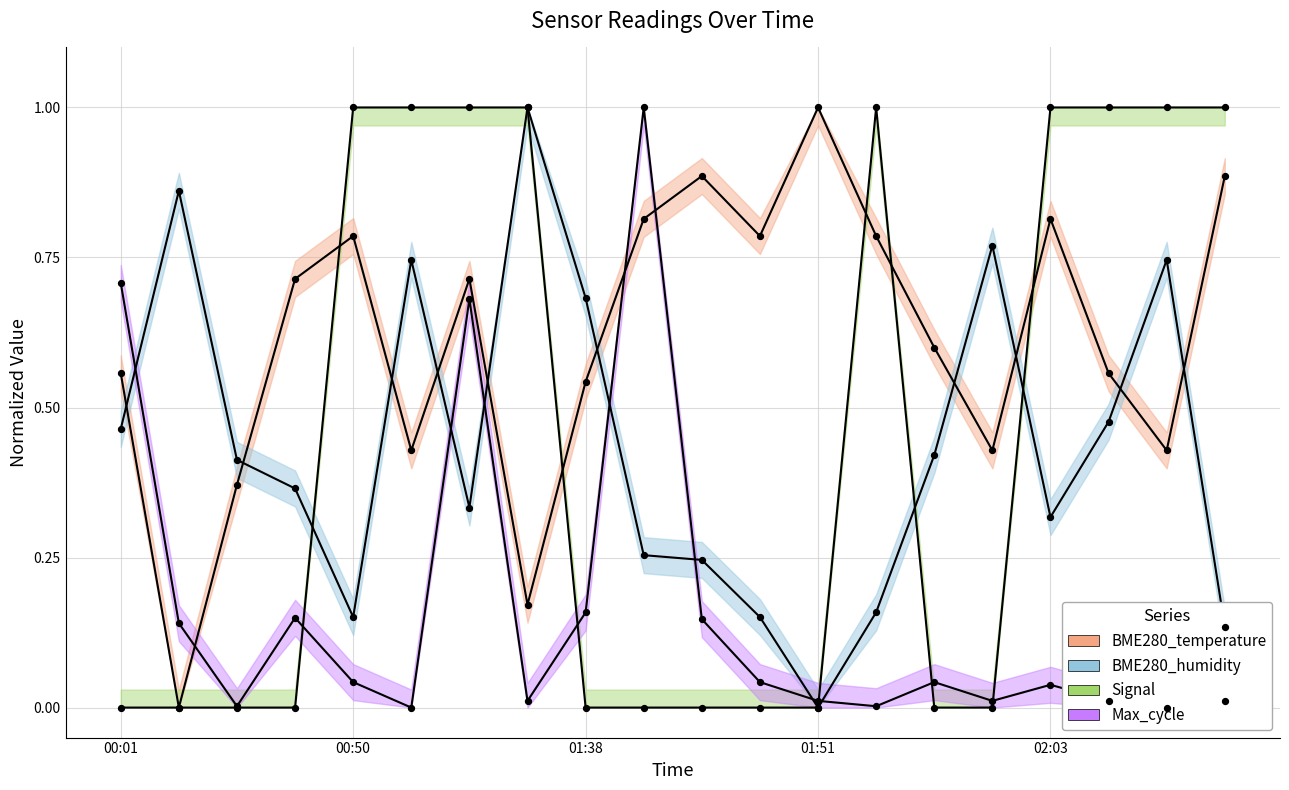

At how many categories does at least one series exceed 0?

20